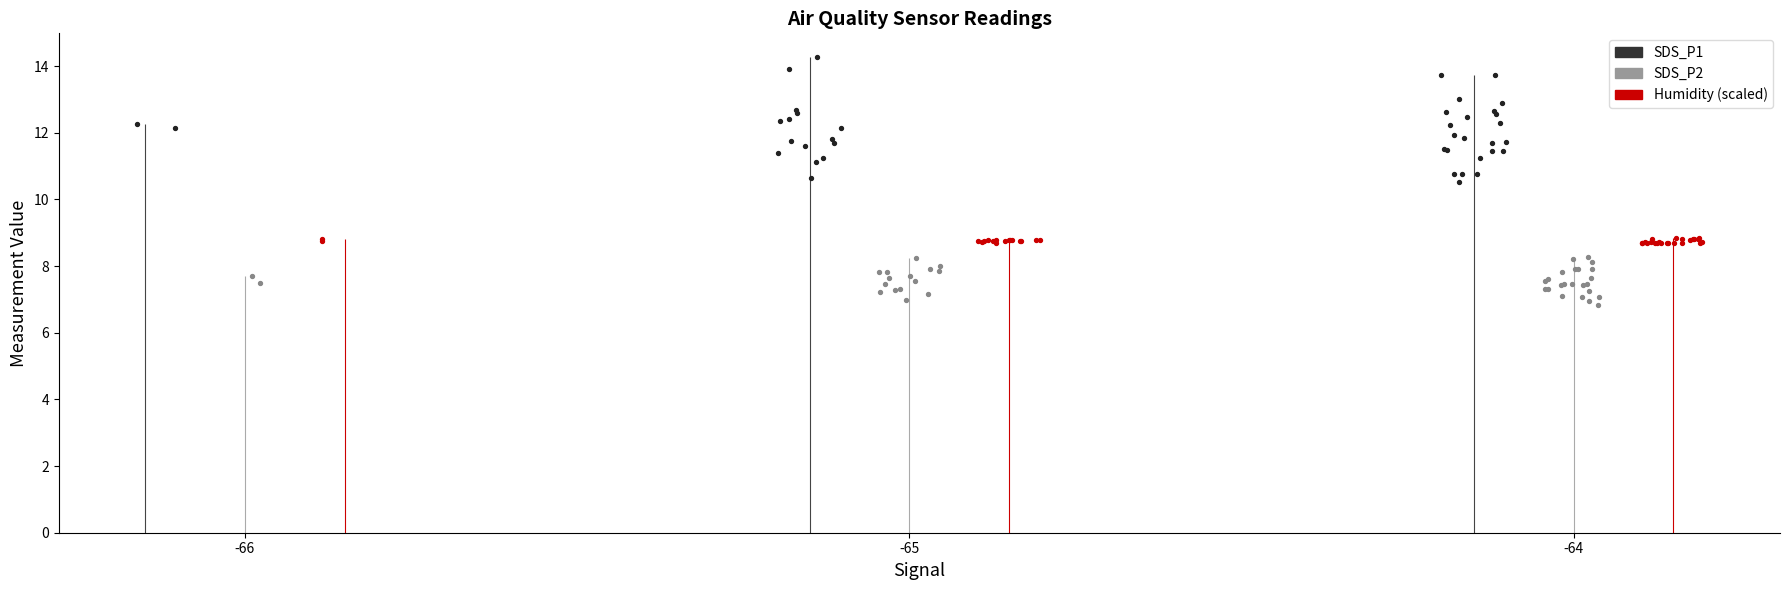

What is the total value across all series at -66?

28.5